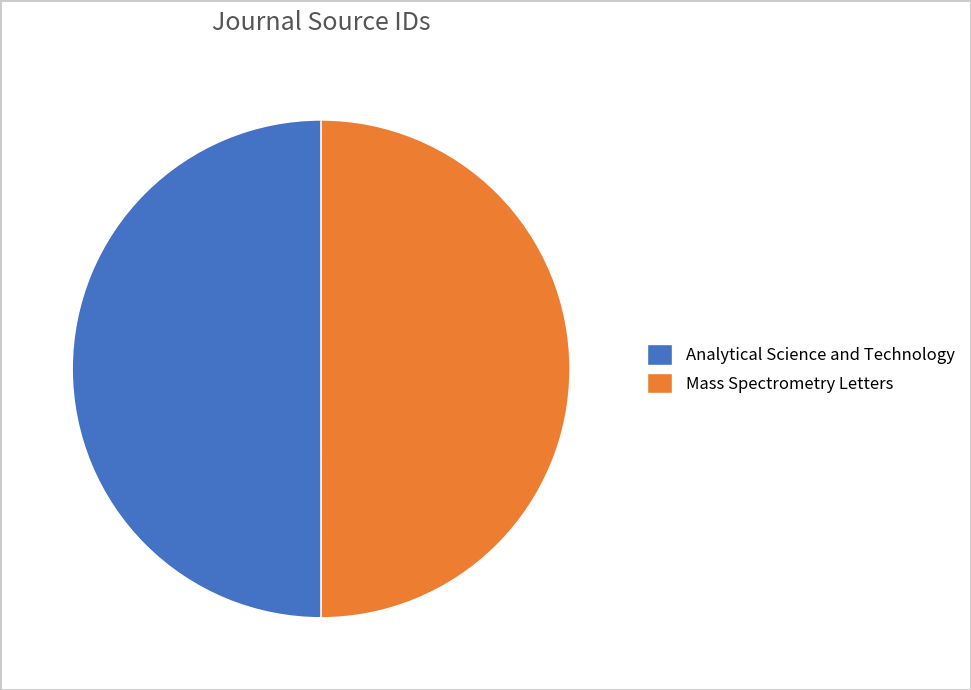

Do Mass Spectrometry Letters and Analytical Science and Technology together represent more than half of the pie?

Yes